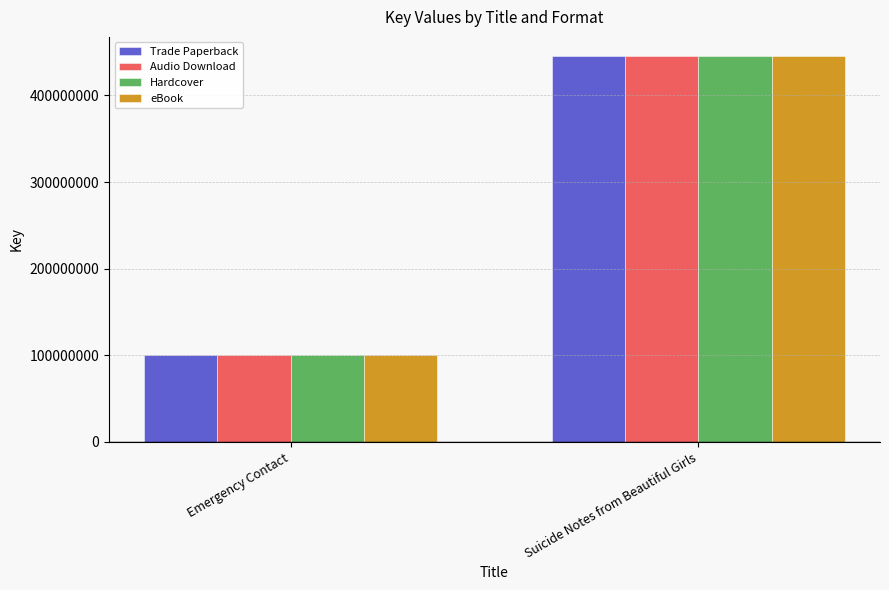

What is the lowest value of the Audio Download series?

100215960